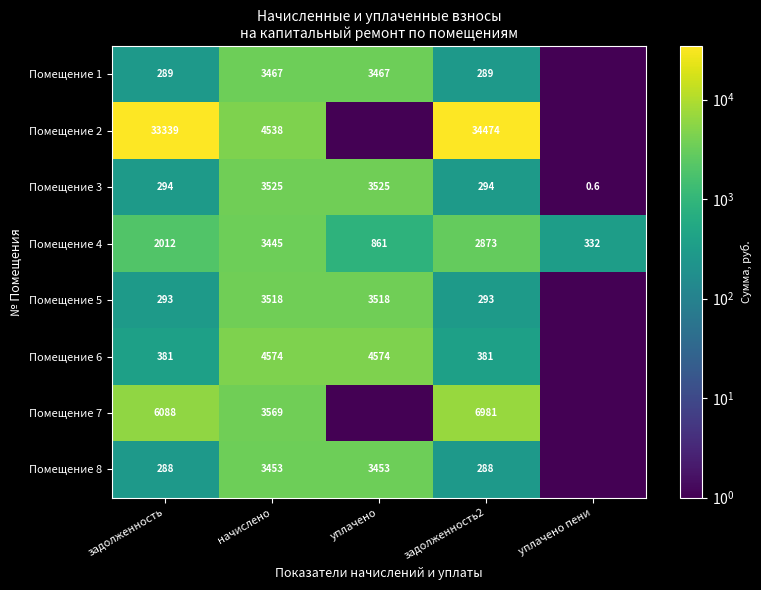

What is the approximate value of Помещение 4 at задолженность?

2012.0